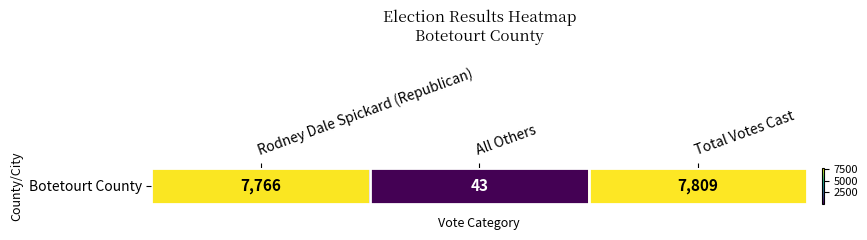

Reading right to left, what are all the values shown in this chart?

7809	43	7766